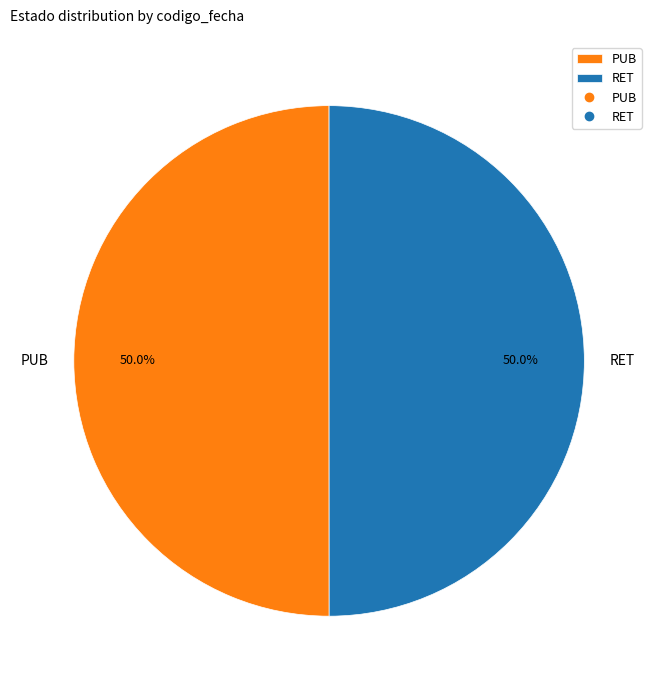

Is it true that PUB is 50% of the pie?

True